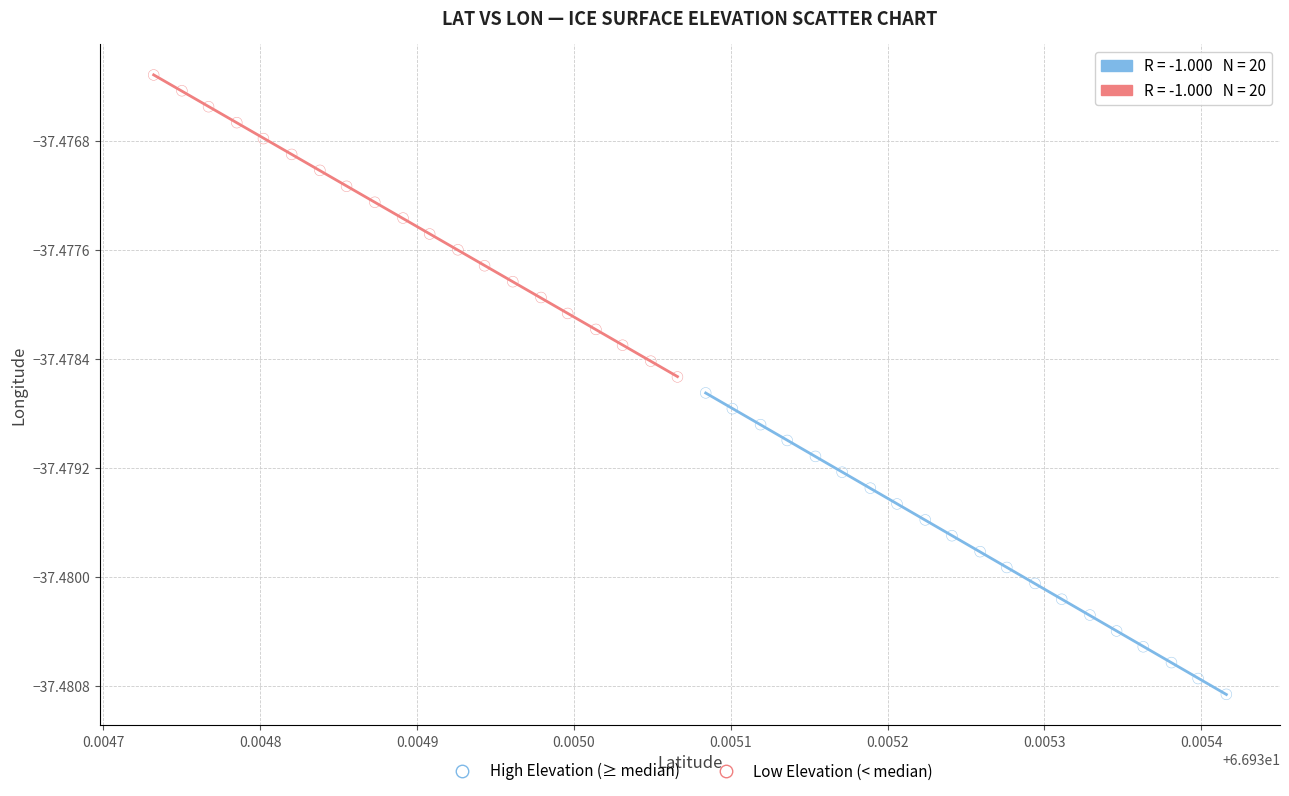

Which series reaches the maximum Y coordinate?

Low Elevation (< median)